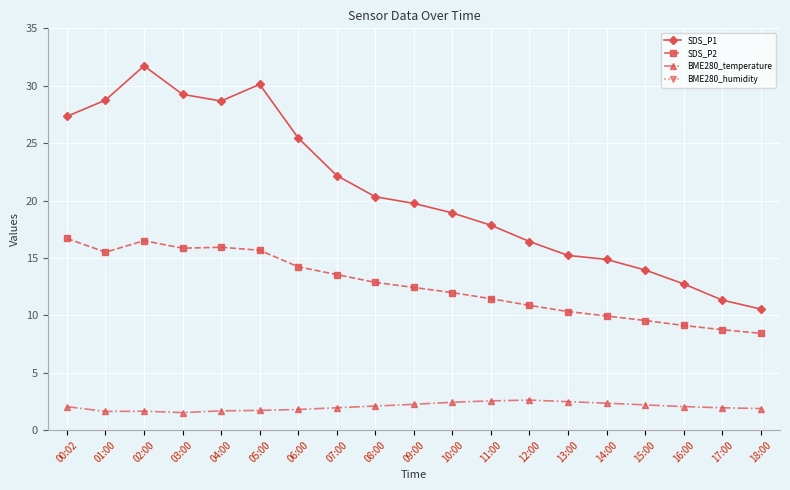

What is the sum of the BME280_humidity values at 00:02 and 03:00?

200.0